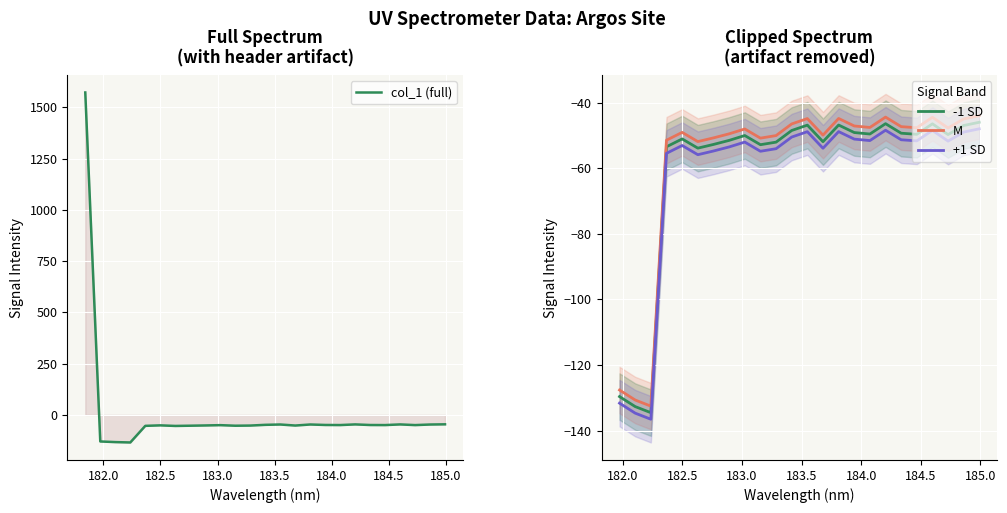

True or false: M and +1 SD cross at least once.

False